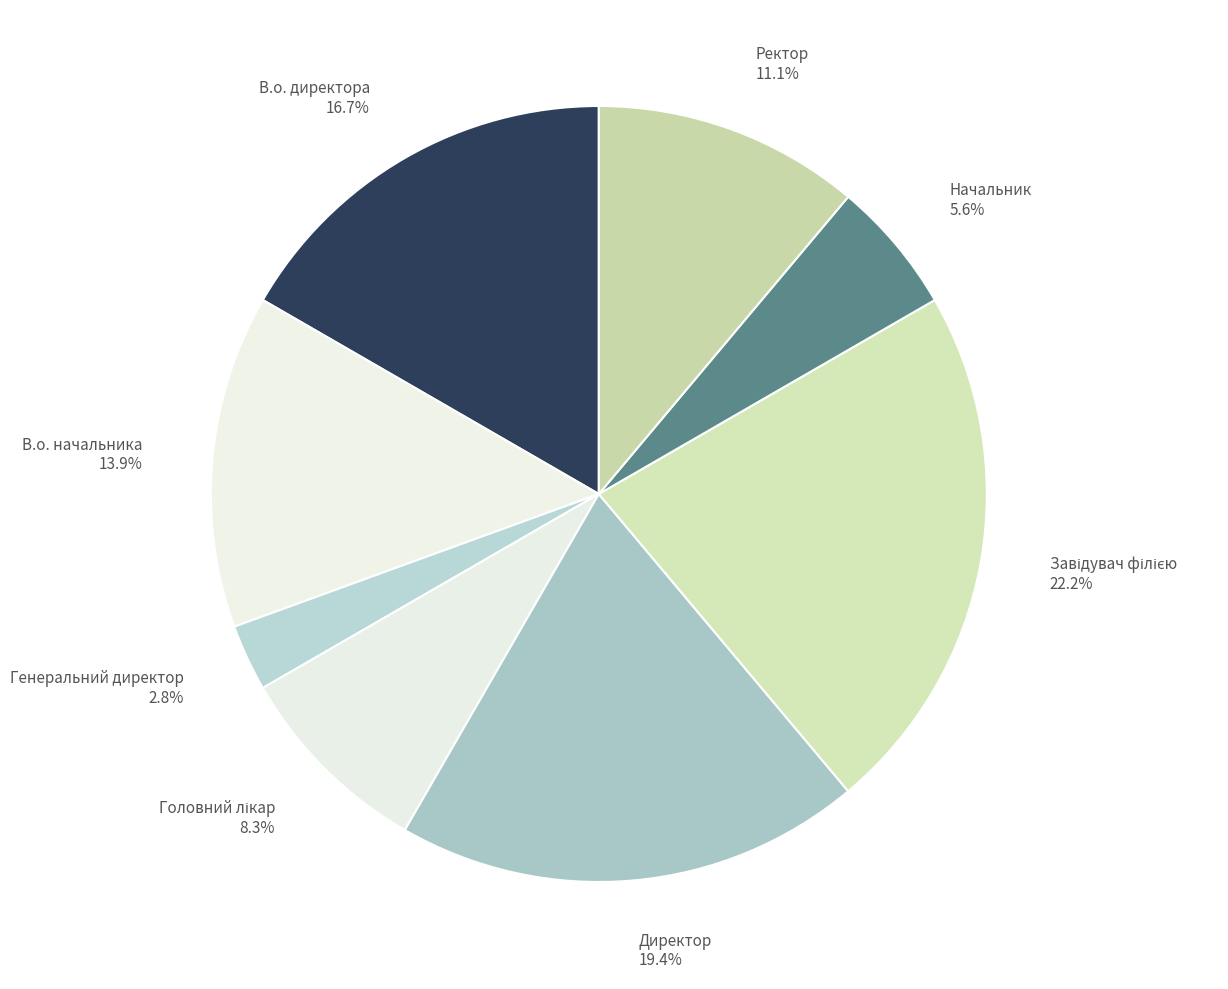

Is there any slice that represents more than half of the pie?

No